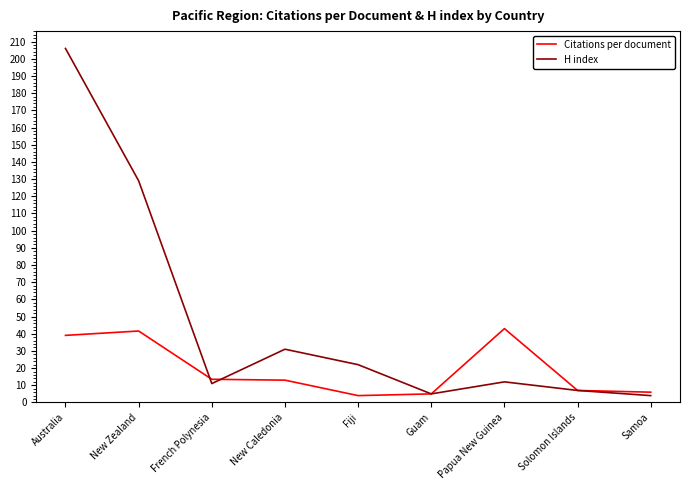

What is the minimum value for Citations per document?

4.0